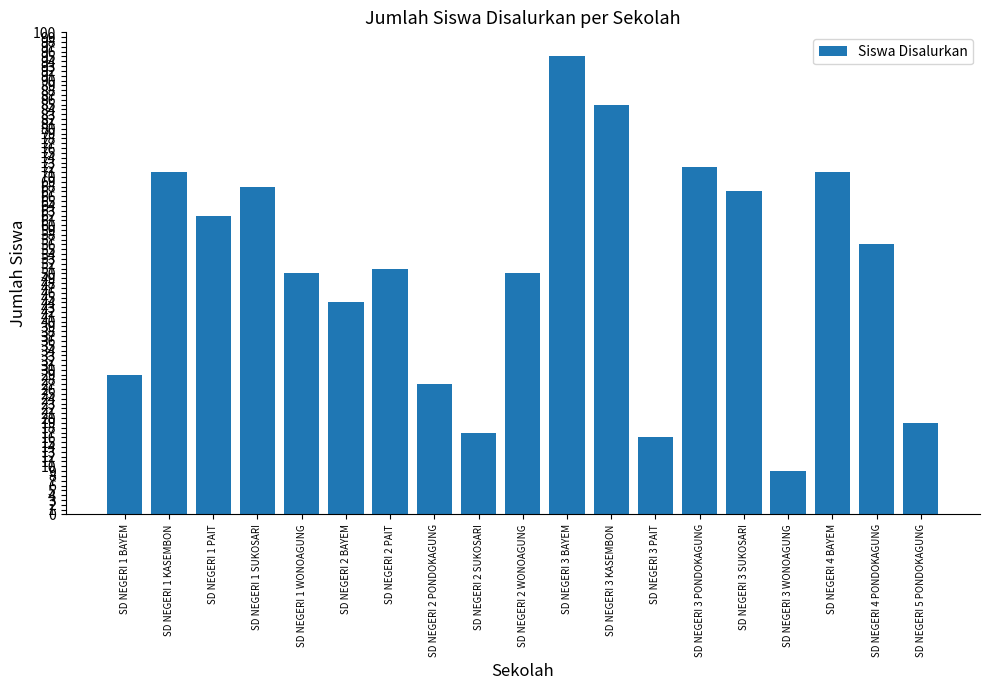

What is the difference between the maximum and minimum values?

86